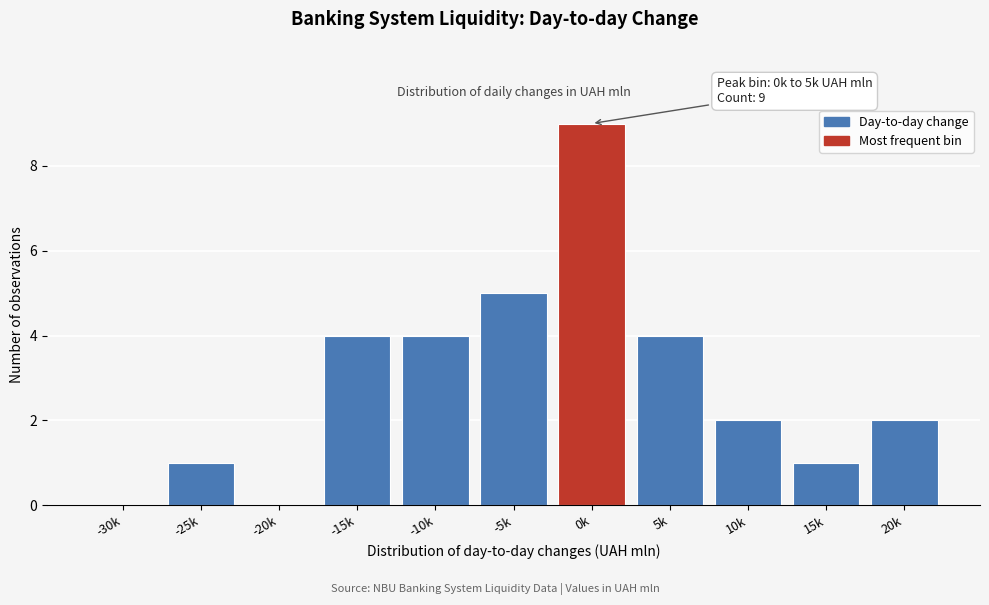

Reading left to right, what are all the values shown in this chart?

-30k=0	-25k=1	-20k=0	-15k=4	-10k=4	-5k=5	0k=9	5k=4	10k=2	15k=1	20k=2